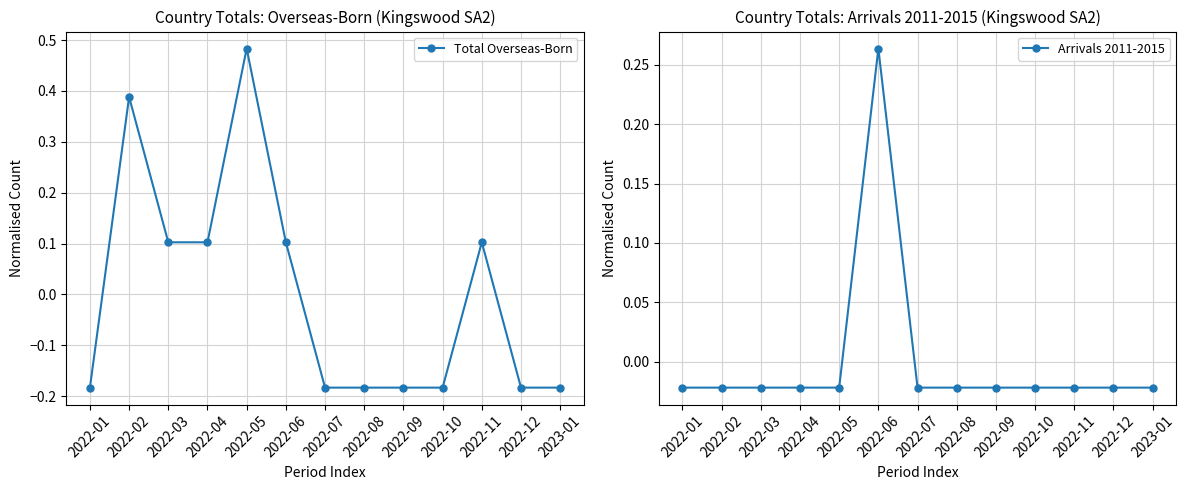

How many interior local peaks does the Total Overseas-Born series have?

3